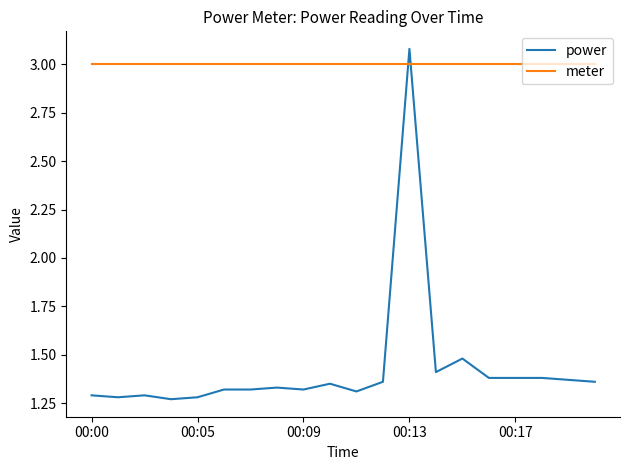

After their last crossing, which series has the higher values: power or meter?

meter